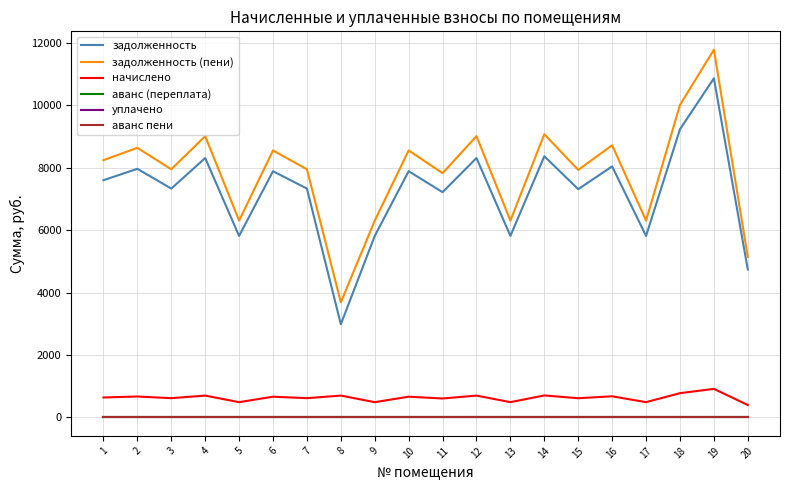

Reading right to left, extract all data points from this chart.

задолженность: 4742.4	10867.2	9235.2	5817.6	8044.8	7315.2	8371.2	5817.6	8313.6	7219.2	7891.2	5817.6	2987.4	7334.4	7891.2	5817.6	8313.6	7334.4	7968.0	7603.2
задолженность (пени): 5142.5	11784.1	10014.4	6308.5	8723.6	7932.4	9077.5	6308.5	9015.1	7828.3	8557.0	6308.5	3688.8	7953.2	8557.0	6308.5	9015.1	7953.2	8640.3	8244.7
начислено: 400.1	916.9	779.2	490.9	678.8	617.2	706.3	490.9	701.5	609.1	665.8	490.9	701.5	618.8	665.8	490.9	701.5	618.8	672.3	641.5
аванс (переплата): 0.0	0.0	0.0	0.0	0.0	0.0	0.0	0.0	0.0	0.0	0.0	0.0	0.0	0.0	0.0	0.0	0.0	0.0	0.0	0.0
уплачено: 0.0	0.0	0.0	0.0	0.0	0.0	0.0	0.0	0.0	0.0	0.0	0.0	0.0	0.0	0.0	0.0	0.0	0.0	0.0	0.0
аванс пени: 0.0	0.0	0.0	0.0	0.0	0.0	0.0	0.0	0.0	0.0	0.0	0.0	0.0	0.0	0.0	0.0	0.0	0.0	0.0	0.0